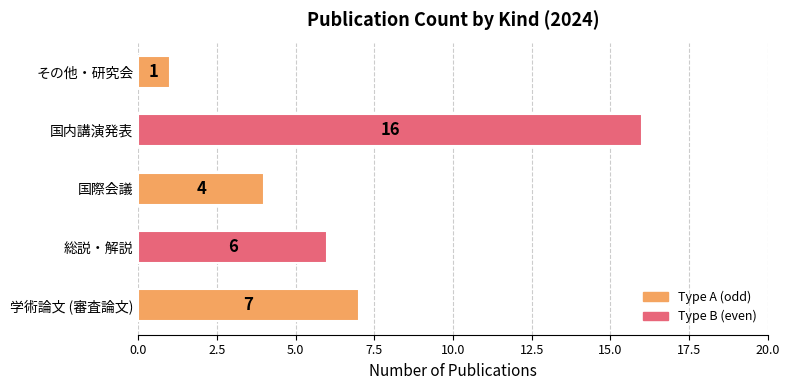

The value at 総説・解説 is 6. True or false?

True